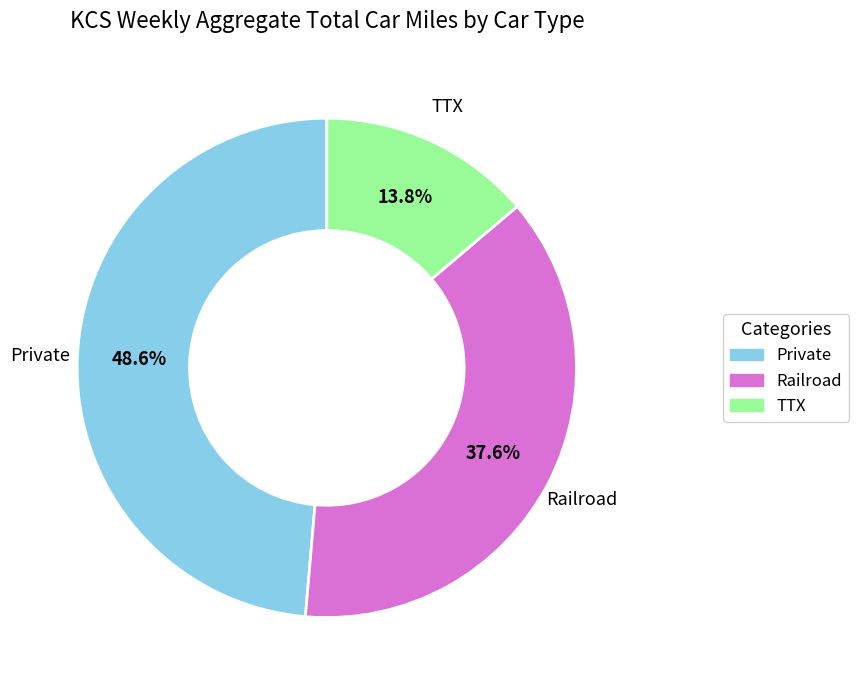

What is the smallest slice in the pie chart?

TTX